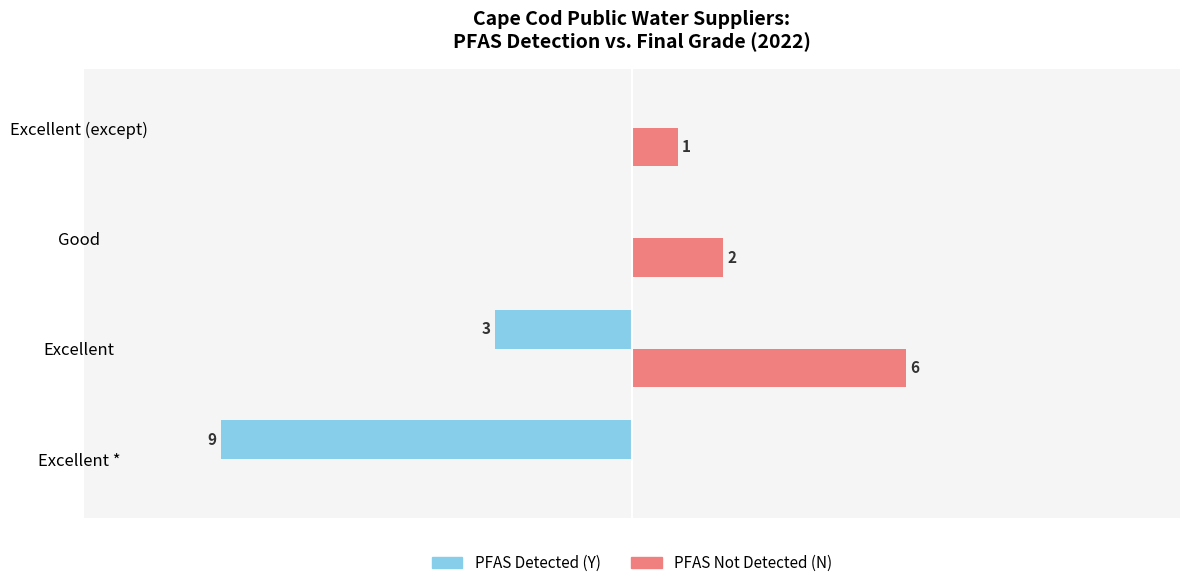

At which category is the sum across all series the highest?

Excellent